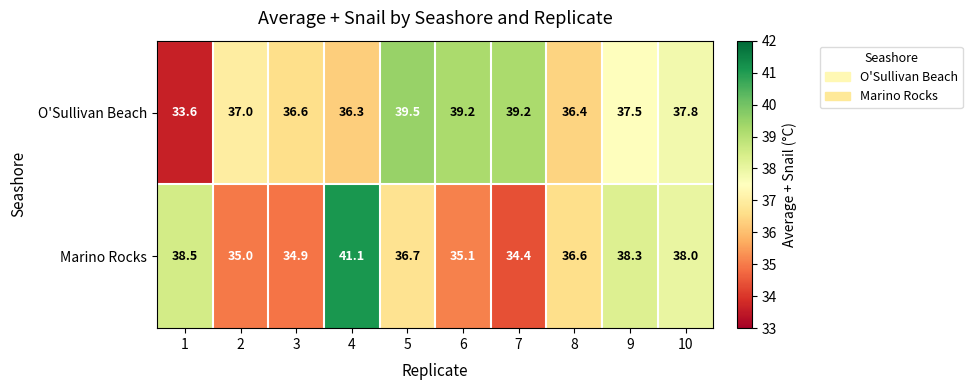

Rank the series at 3 from highest to lowest value.

O'Sullivan Beach, Marino Rocks